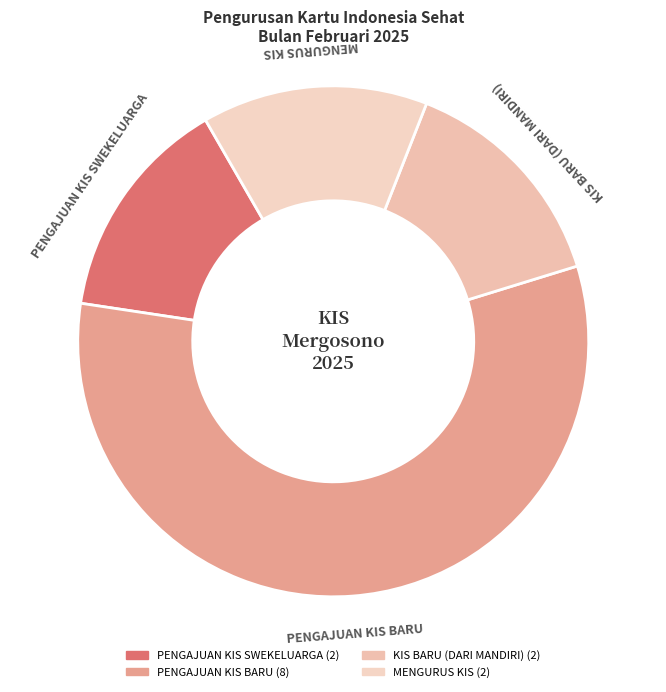

Which slice is the largest?

PENGAJUAN KIS BARU